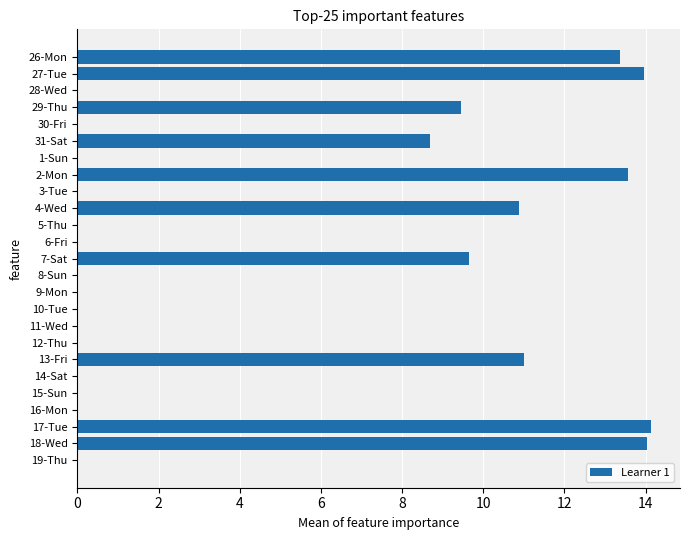

What is the greatest value displayed?

14.1